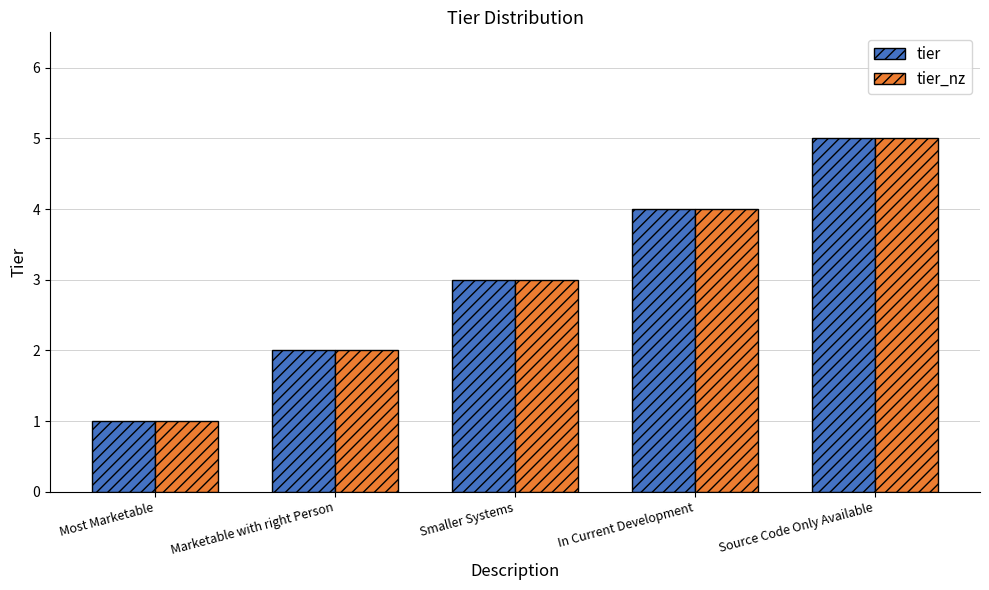

The tier_nz series shows 4 at Smaller Systems. True or false?

False